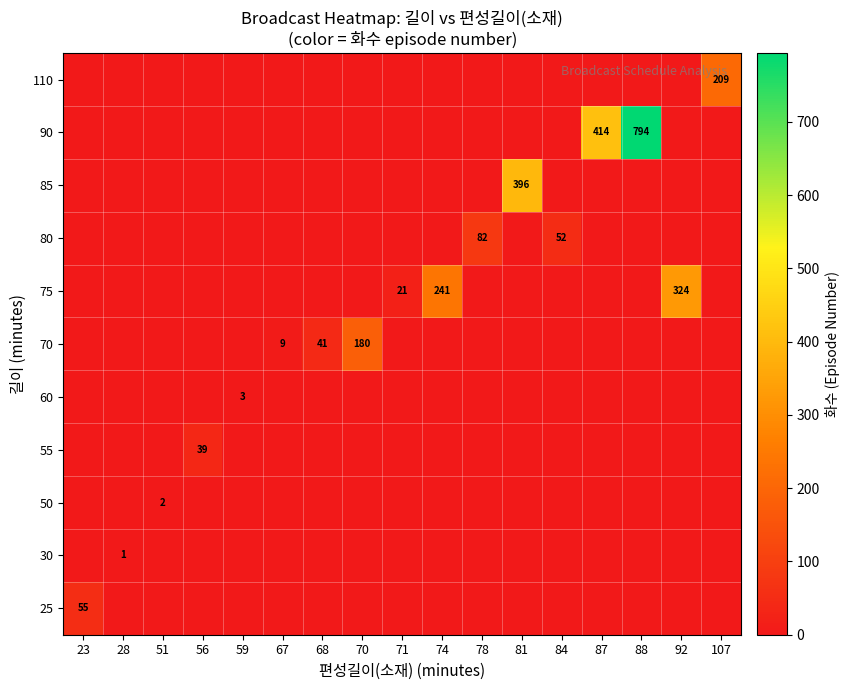

The 50 series shows 2 at 51. True or false?

True